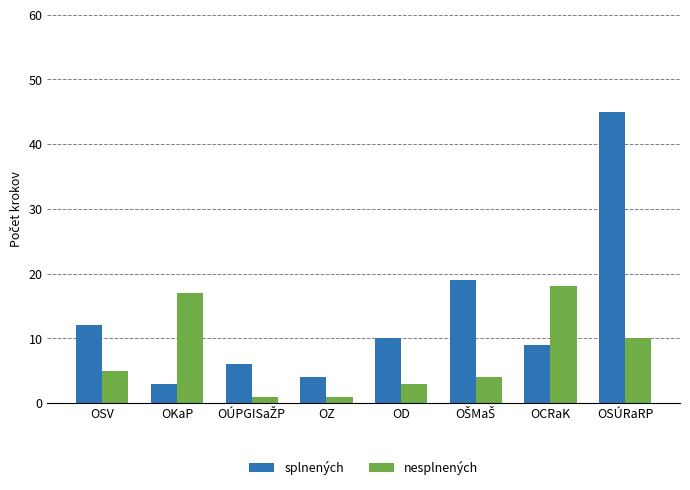

Reading left to right, list all the values displayed in this chart.

splnených: 12	3	6	4	10	19	9	45
nesplnených: 5	17	1	1	3	4	18	10